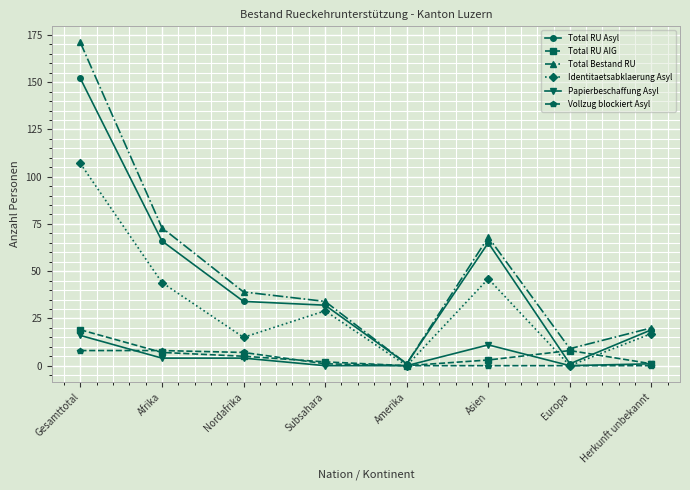

How many Vollzug blockiert Asyl values are between 0 and 8?

8